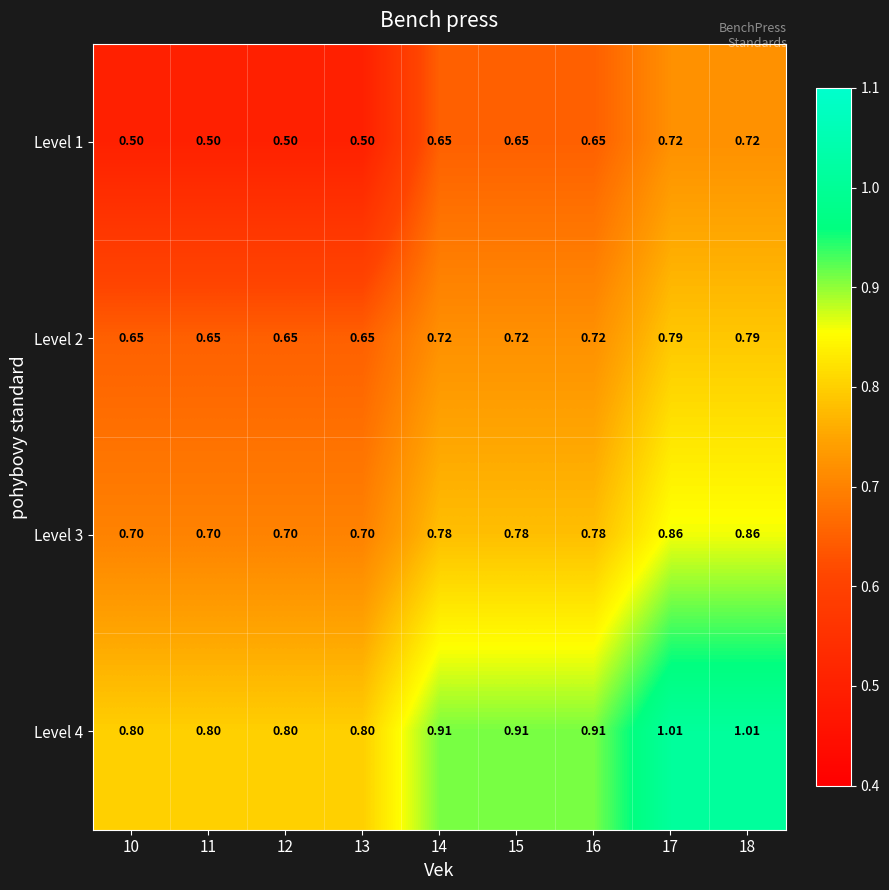

Is the value of Level 4 at 16 greater than the value of Level 3 at 11?

Yes